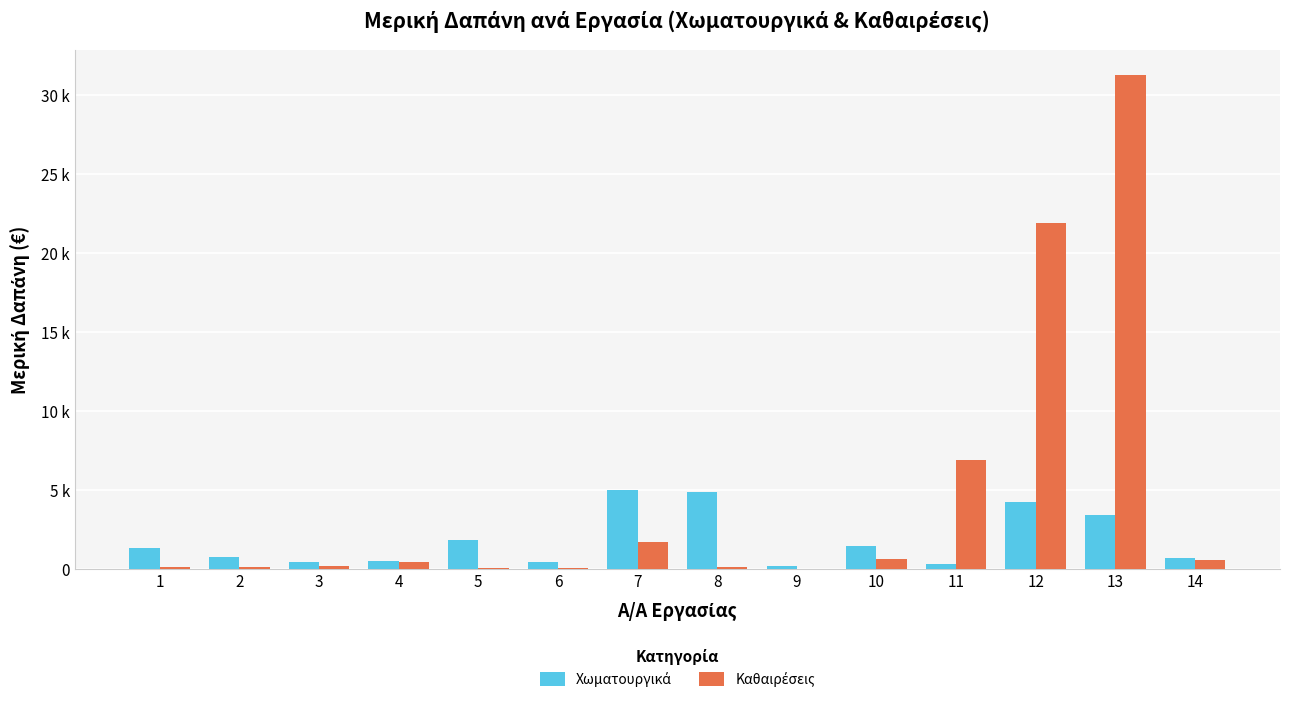

At how many categories does at least one series exceed 21458?

2